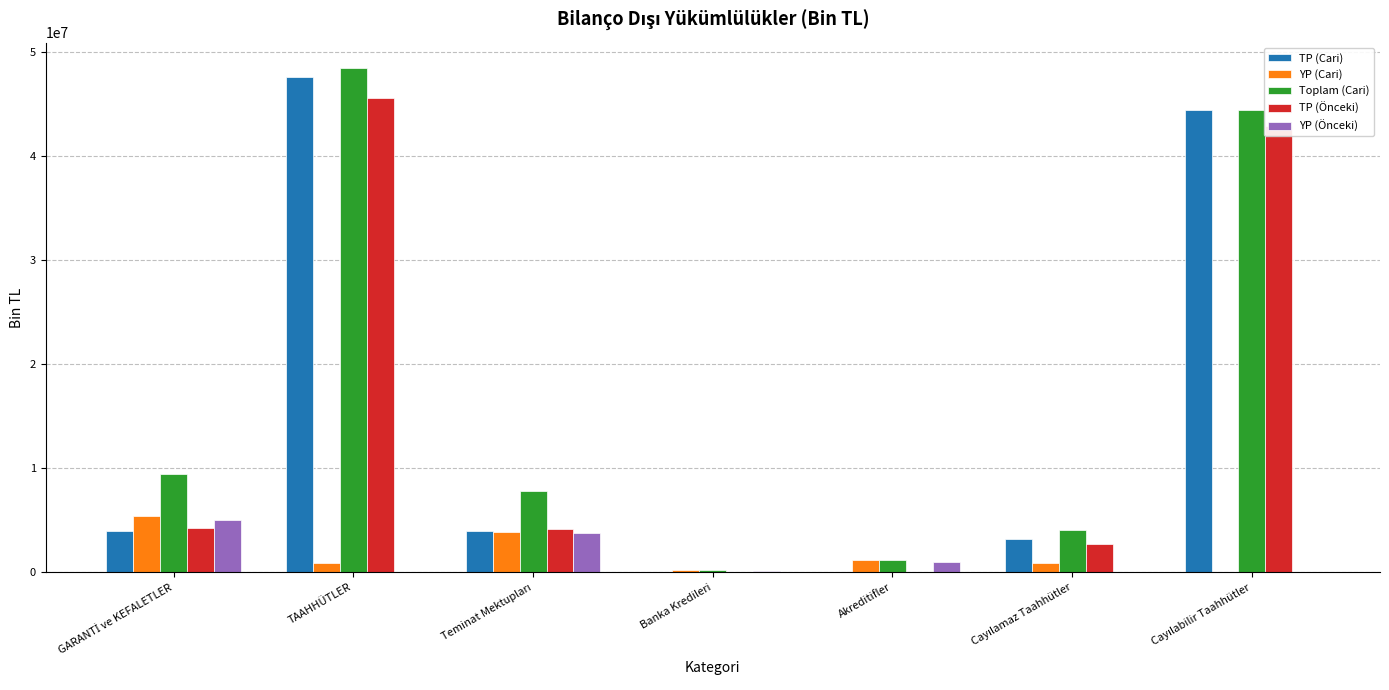

At which category is the sum across all series the highest?

TAAHHÜTLER